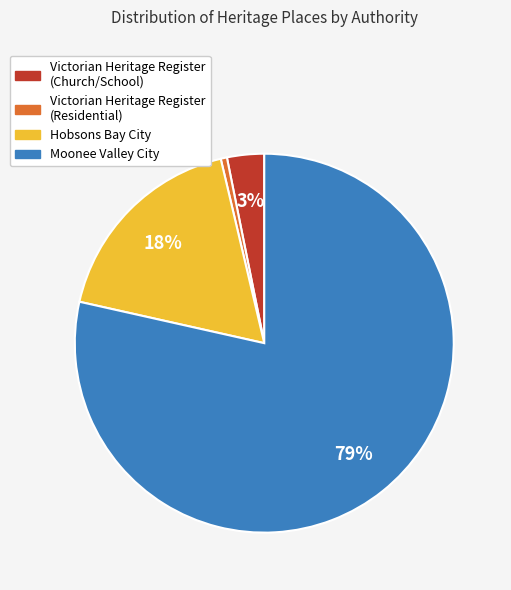

How many segments does this pie chart have?

4